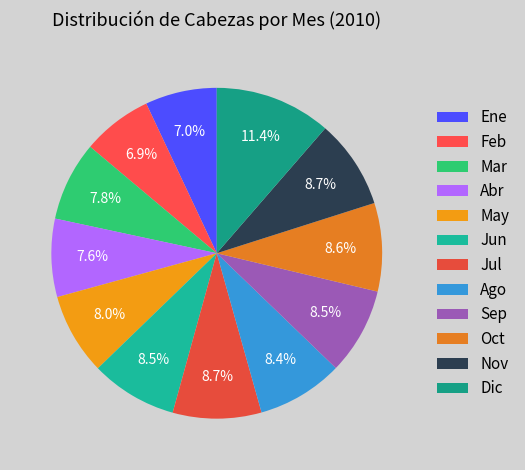

Count the number of slices in the pie.

12